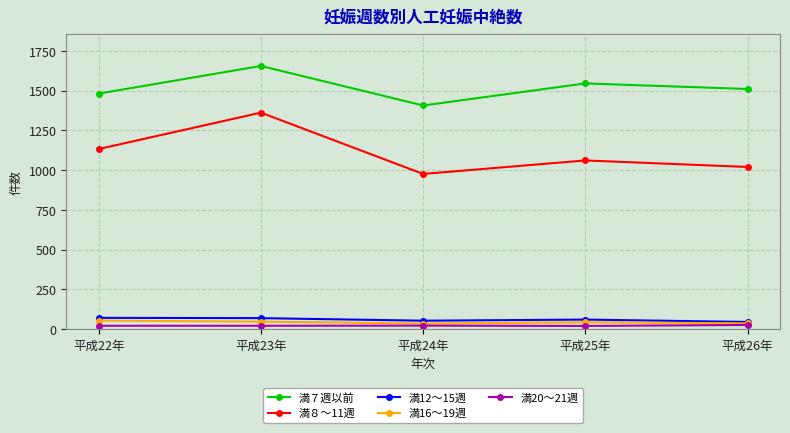

How many data points does each series have?

5